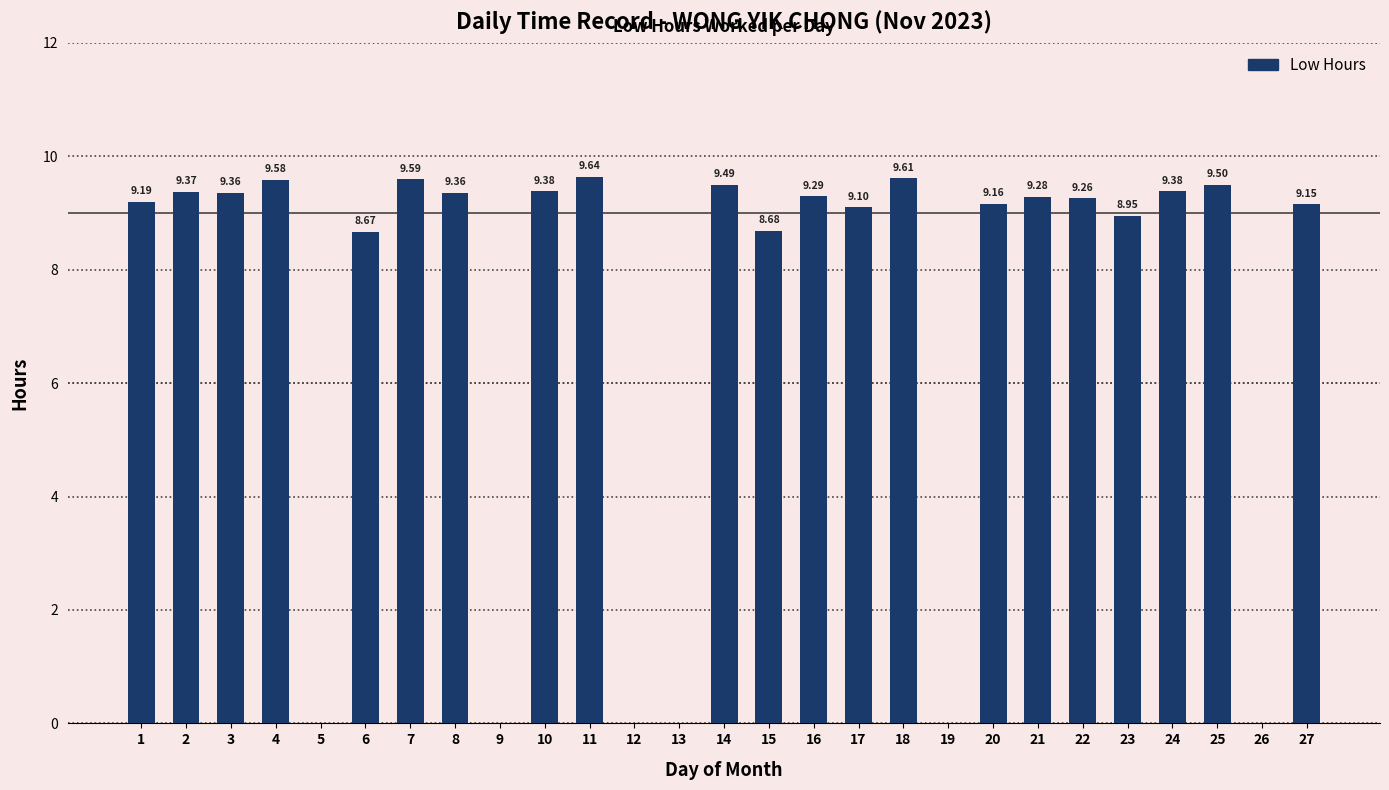

How many categories are shown in the chart?

27